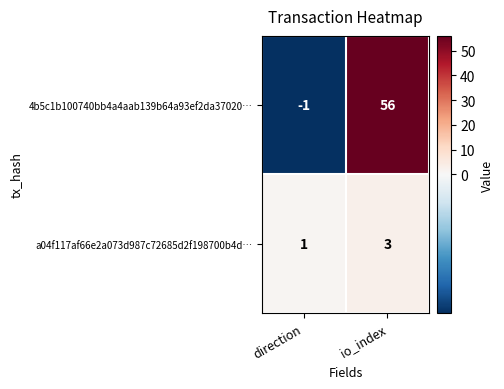

Which series changed the most between direction and io_index?

4b5c1b100740bb4a4aab139b64a93ef2da37020…